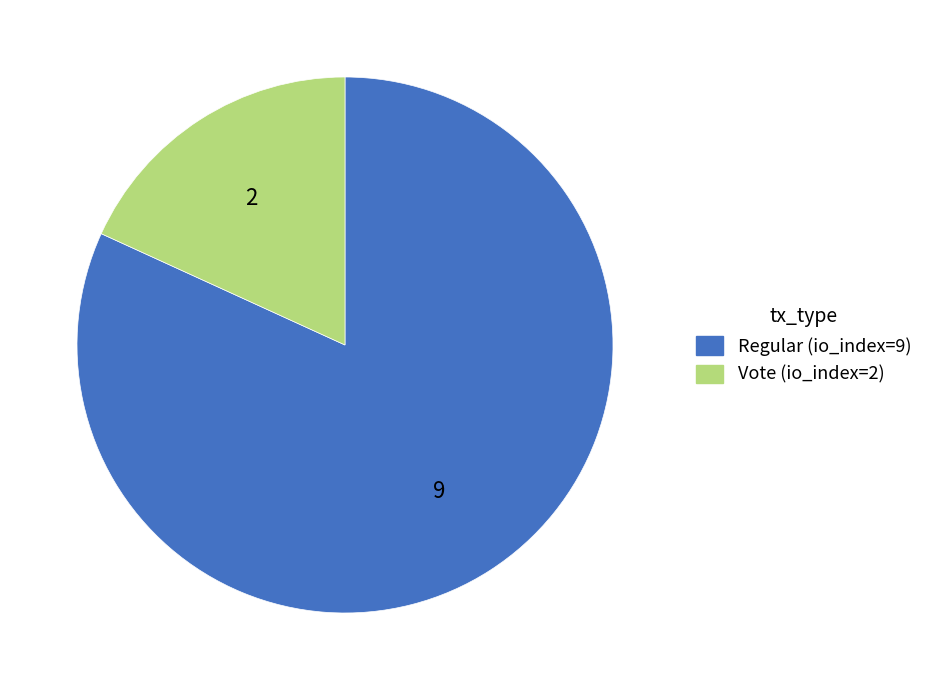

Which has a higher value, Vote (io_index=2) or Regular (io_index=9)?

Regular (io_index=9)